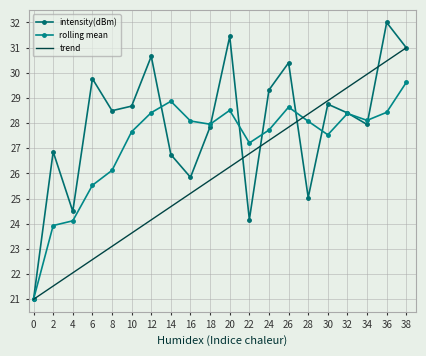

How many interior local peaks does the intensity(dBm) series have?

7